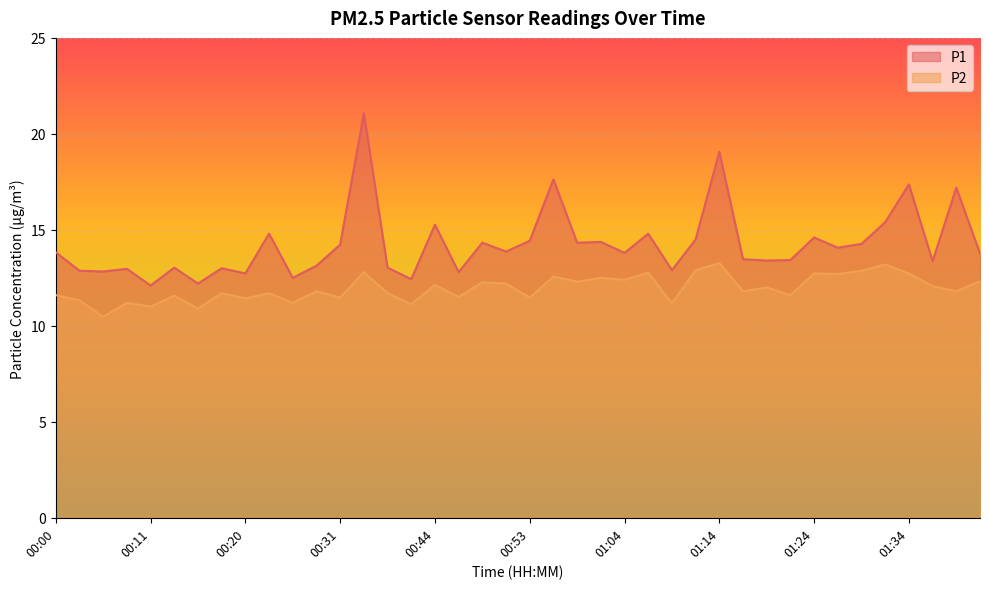

How many data points in P1 are less than 13?

10